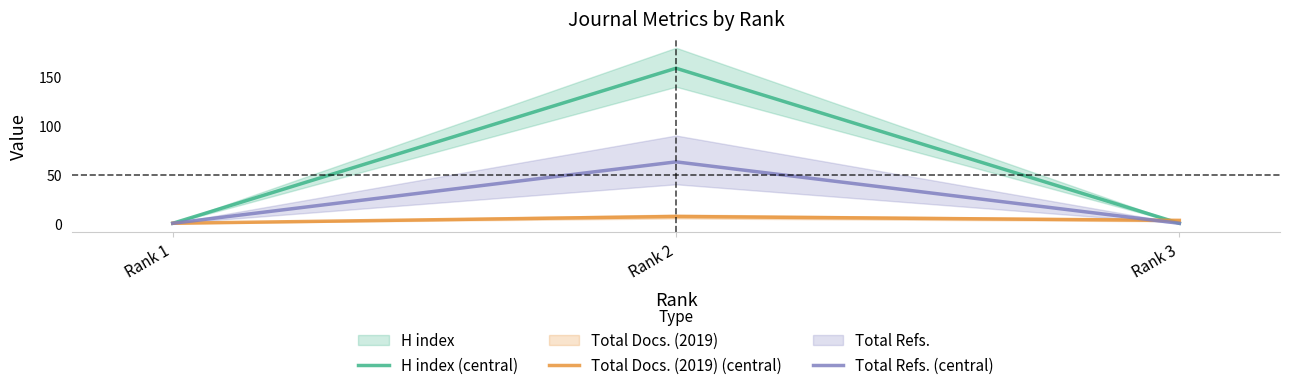

Rank the categories by Total Refs. (central) value from lowest to highest.

Rank 1, Rank 3, Rank 2